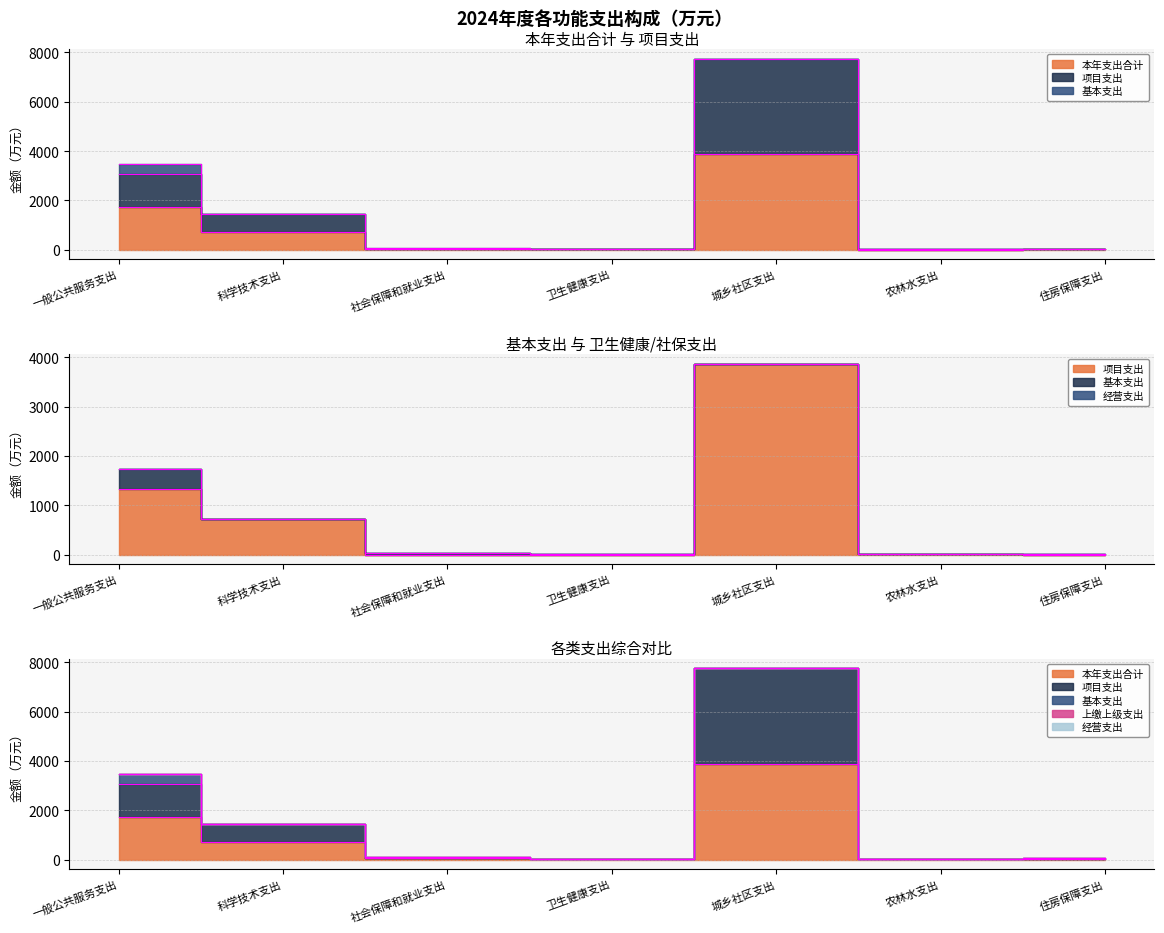

Is it true that 基本支出 equals 0.0 at 农林水支出?

True